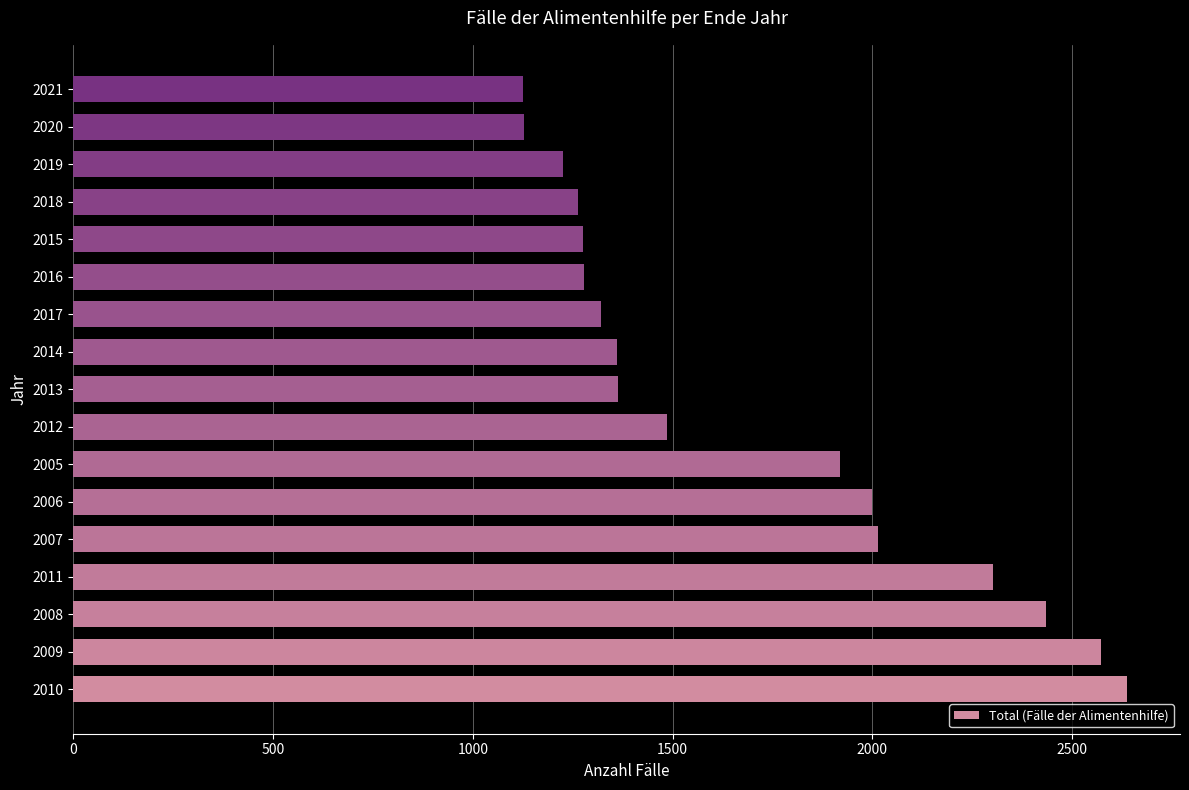

What is the ratio of the value at 2017 to the value at 2005?

0.7